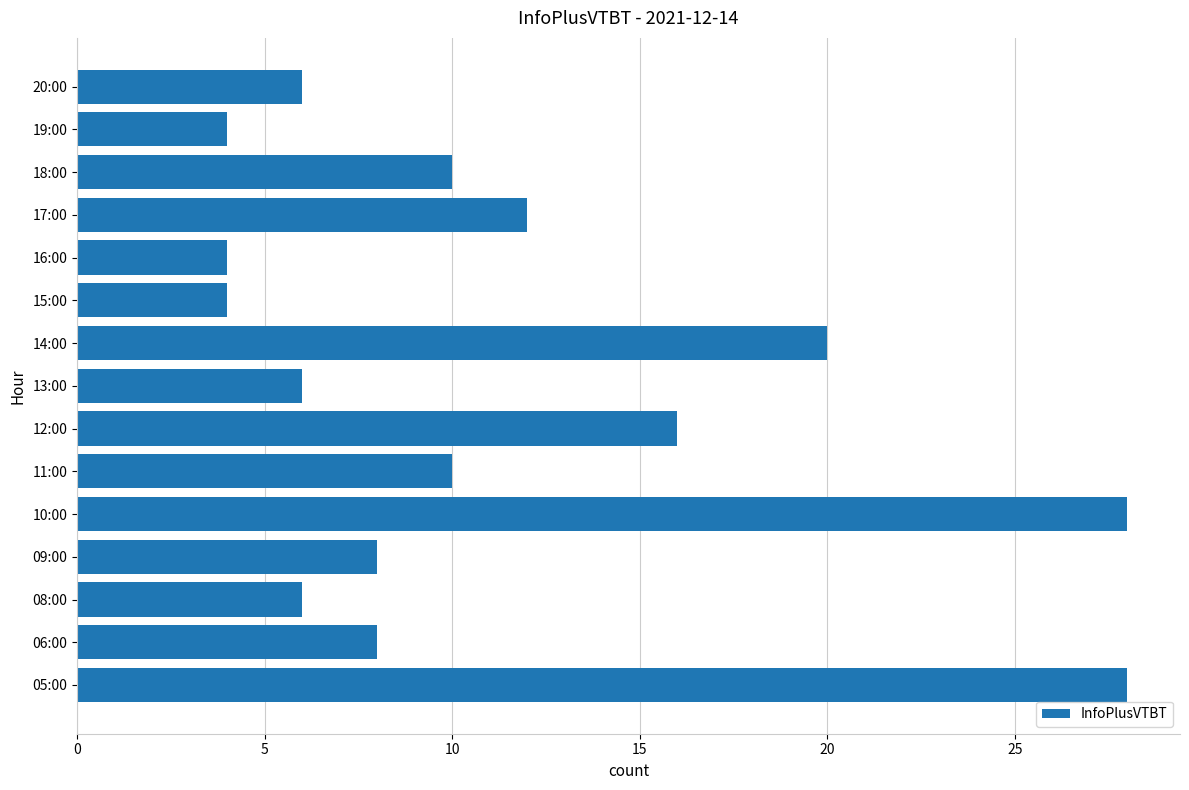

Is it true that the value at 19:00 is 2?

False